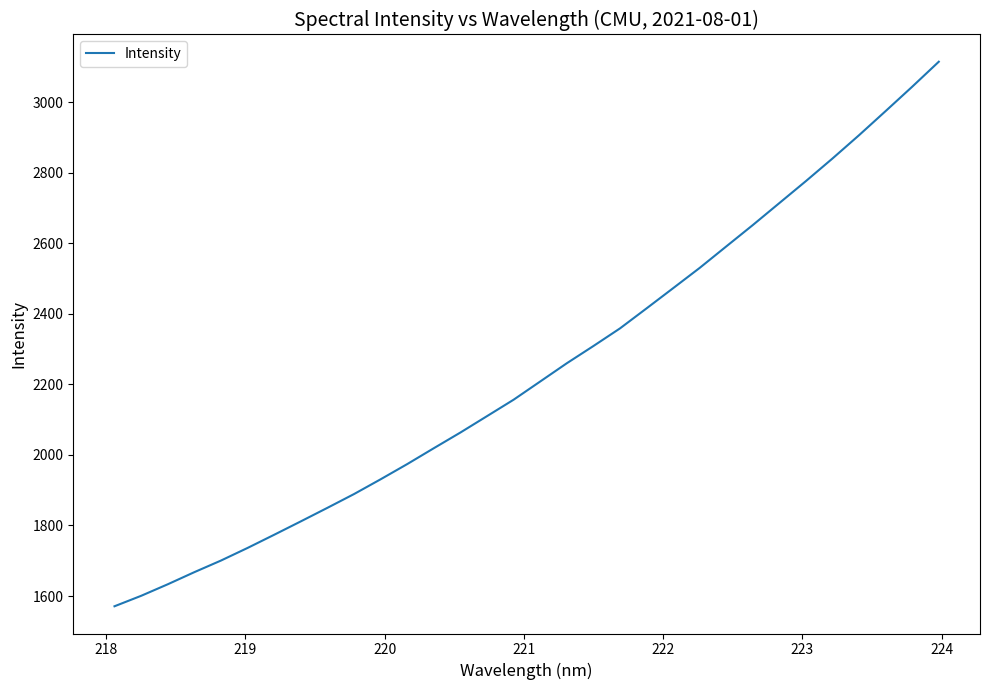

What is the difference between the maximum and minimum values?

1544.1